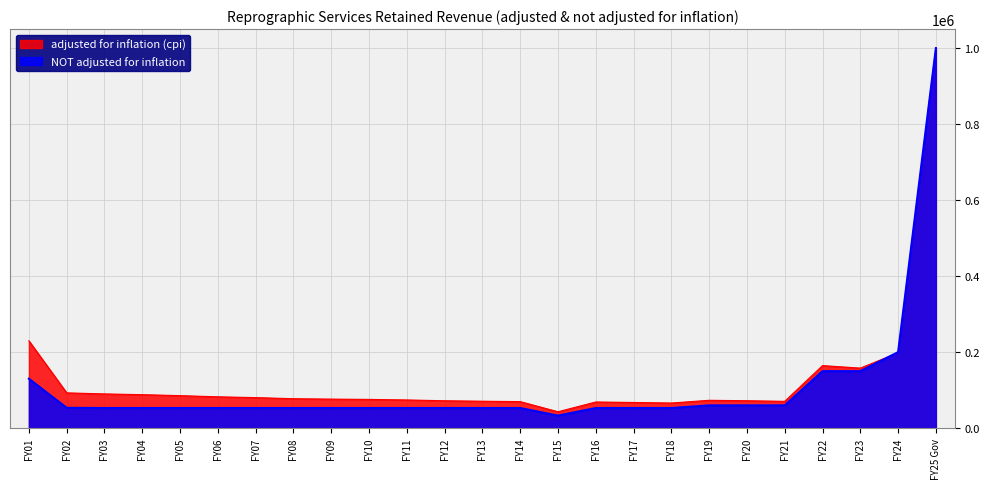

Rank the series at FY19 from highest to lowest value.

adjusted for inflation (cpi), NOT adjusted for inflation